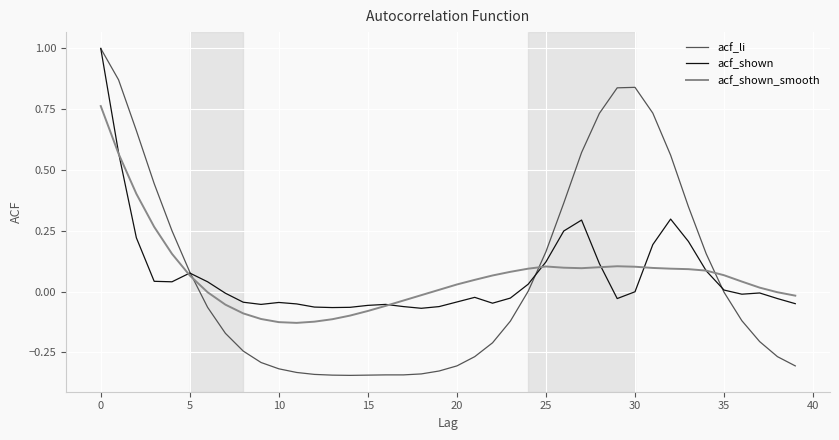

True or false: acf_li has more than 0 points higher than both neighbors.

True